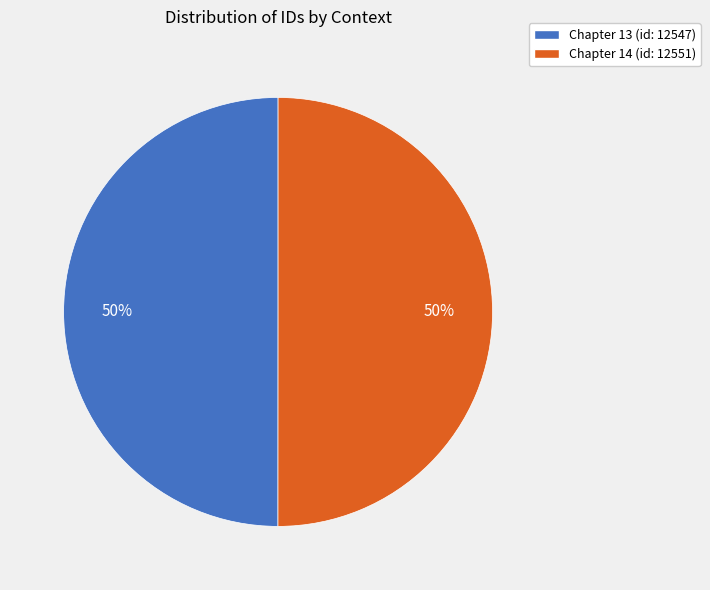

Approximately how many times larger is the value at Chapter 13 (id: 12547) compared to Chapter 14 (id: 12551)?

1.0